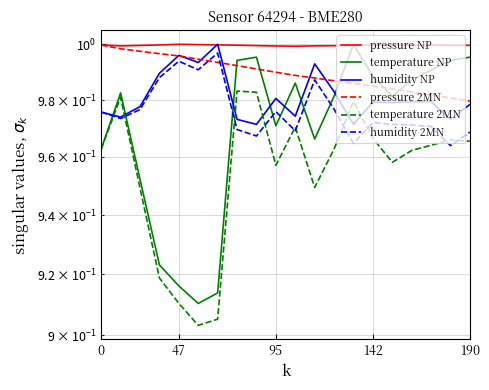

What are all the series names shown in the legend?

pressure NP, temperature NP, humidity NP, pressure 2MN, temperature 2MN, humidity 2MN